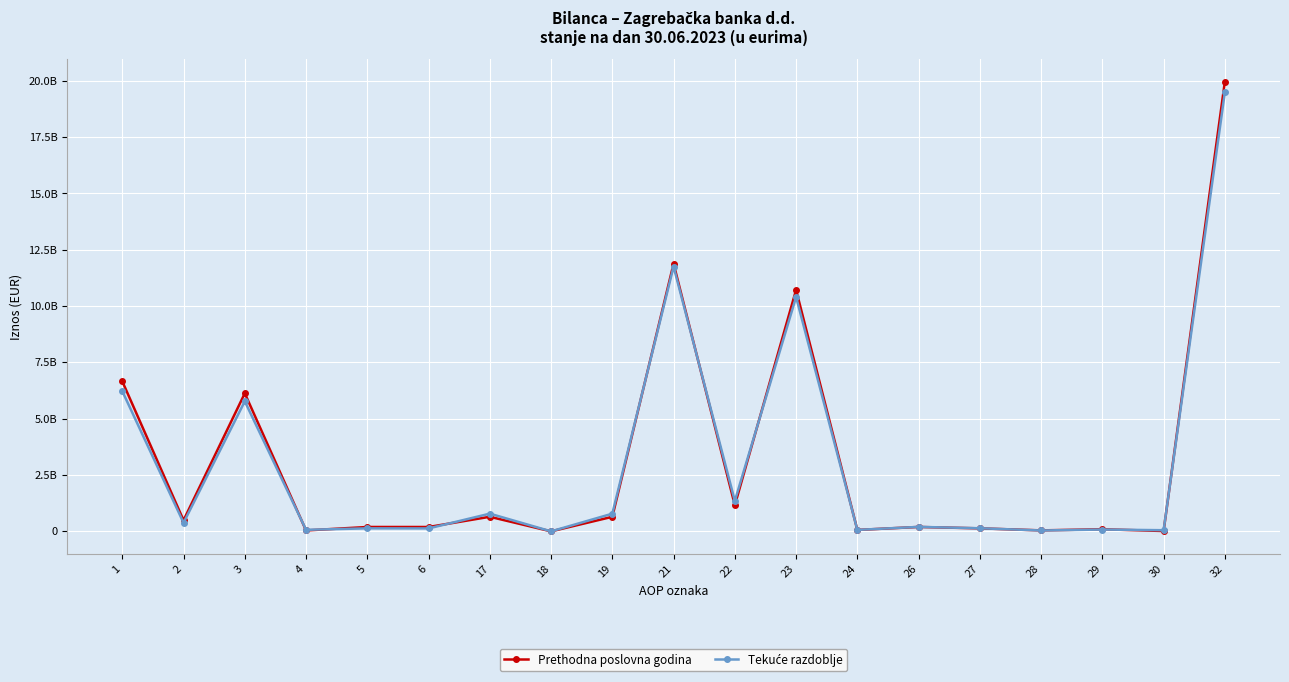

Is the value of Prethodna poslovna godina at 19 greater than the value of Tekuće razdoblje at 6?

Yes